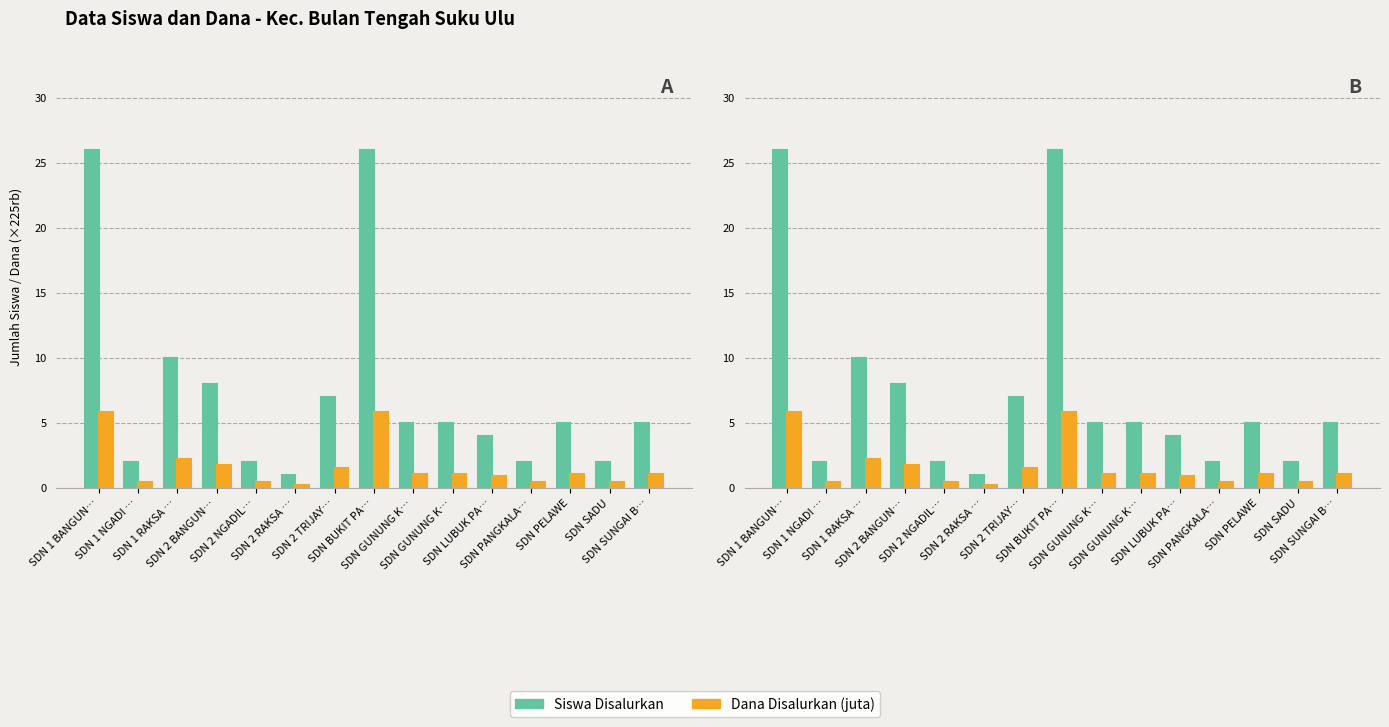

Where is Siswa Disalurkan nearest to the value 13?

SDN 1 RAKSA …